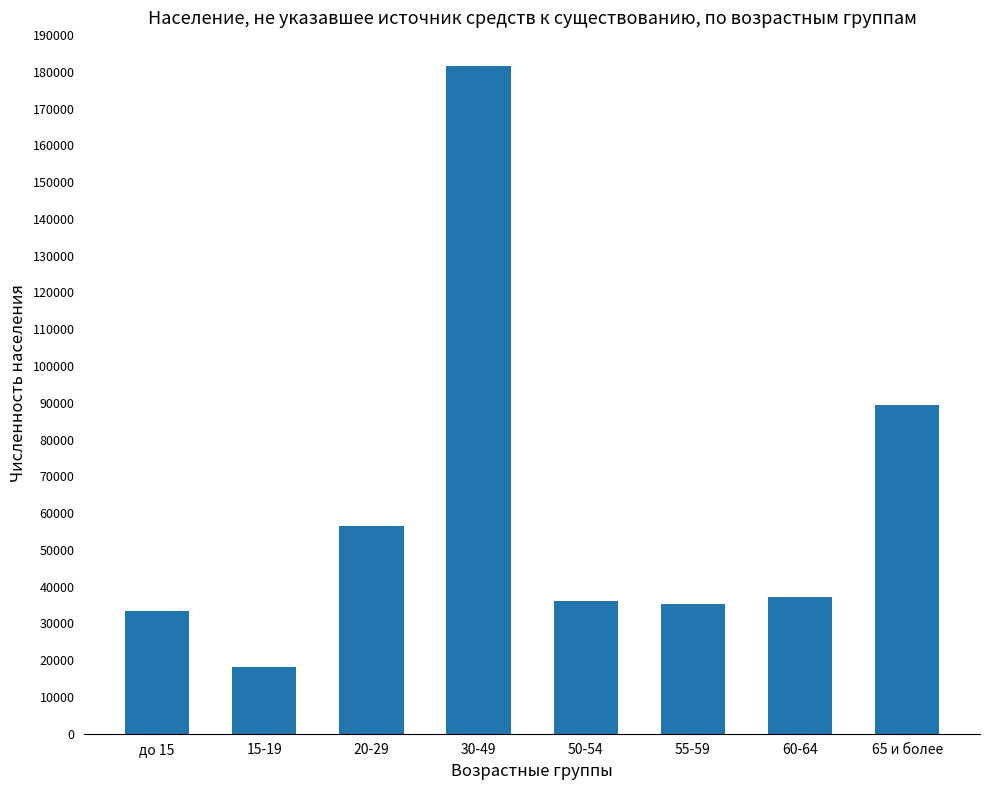

What is the ratio of the value at 50-54 to the value at 60-64?

1.0